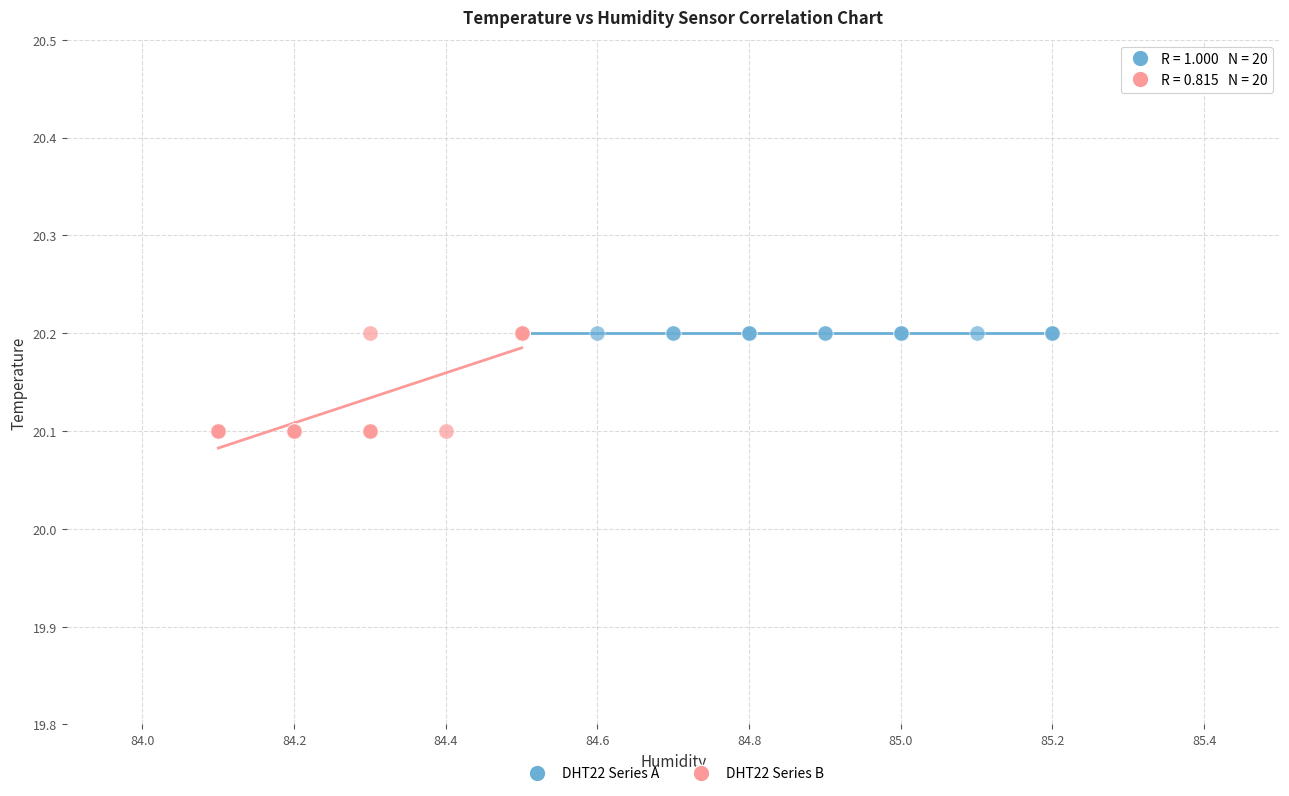

Which series reaches the minimum Y coordinate?

DHT22 Series B